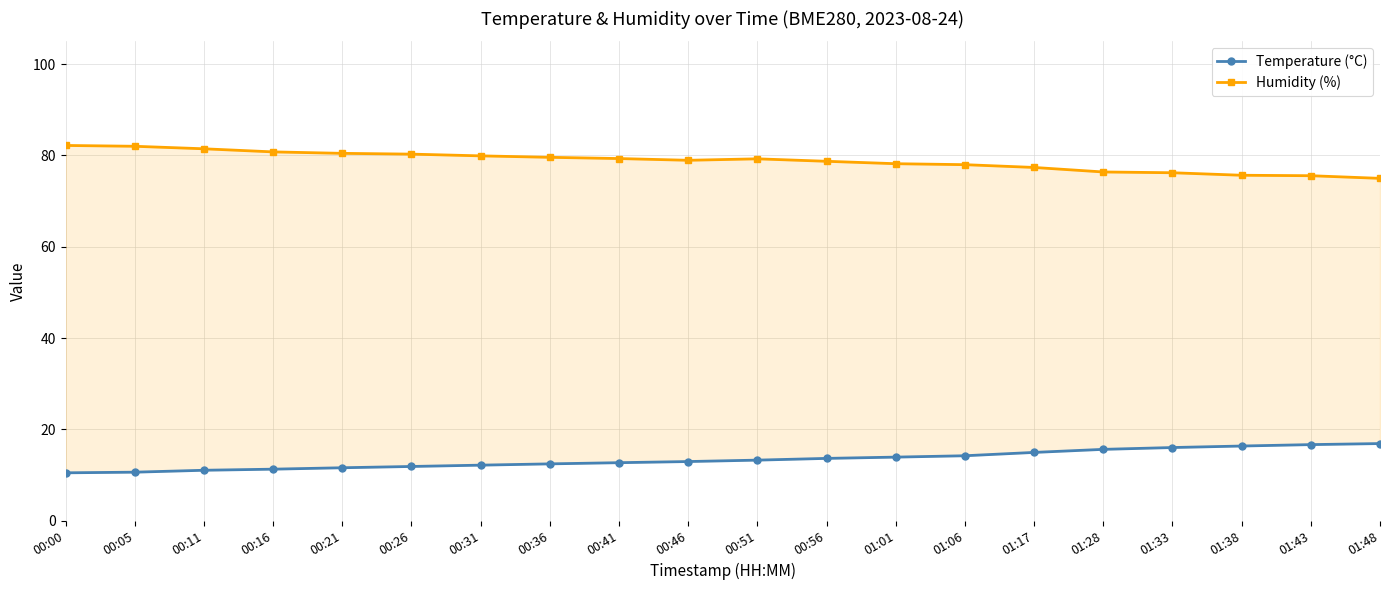

How many categories are shown in the chart?

20